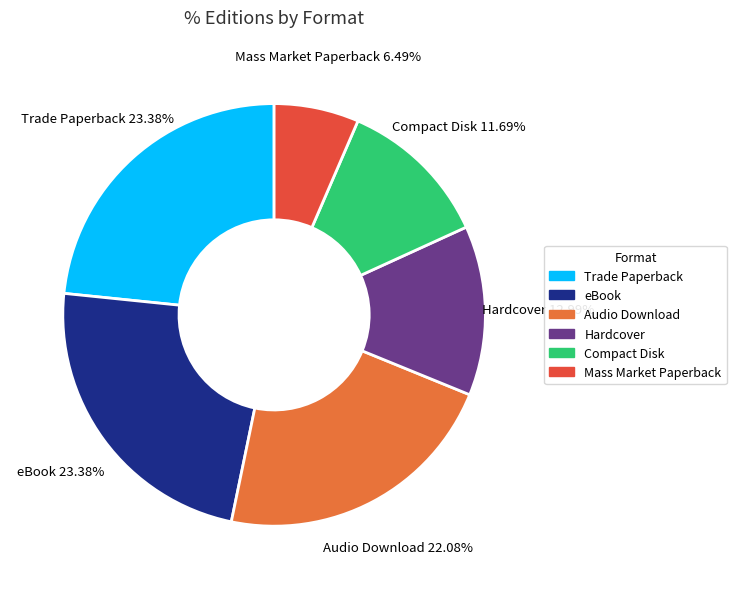

To the nearest percent, what is the average slice percentage?

17%